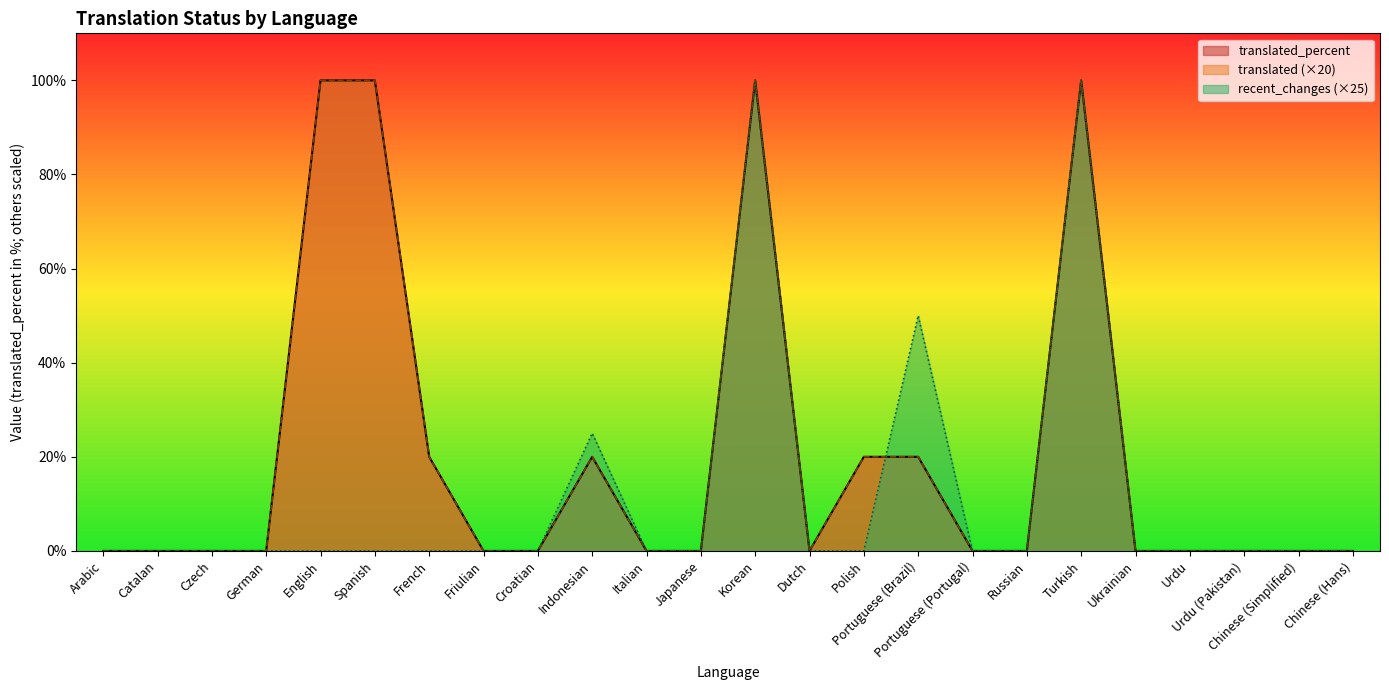

Which series has the largest total across all categories?

translated